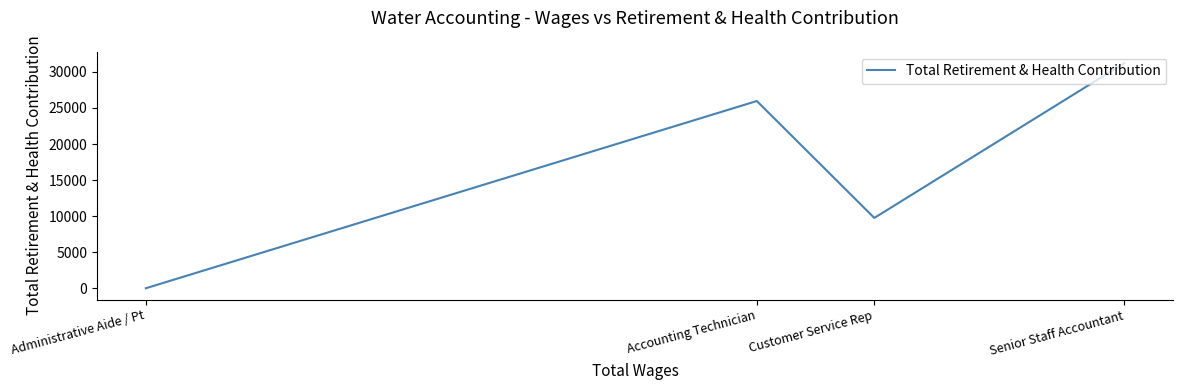

The value at Administrative Aide / Pt is -13654. True or false?

False